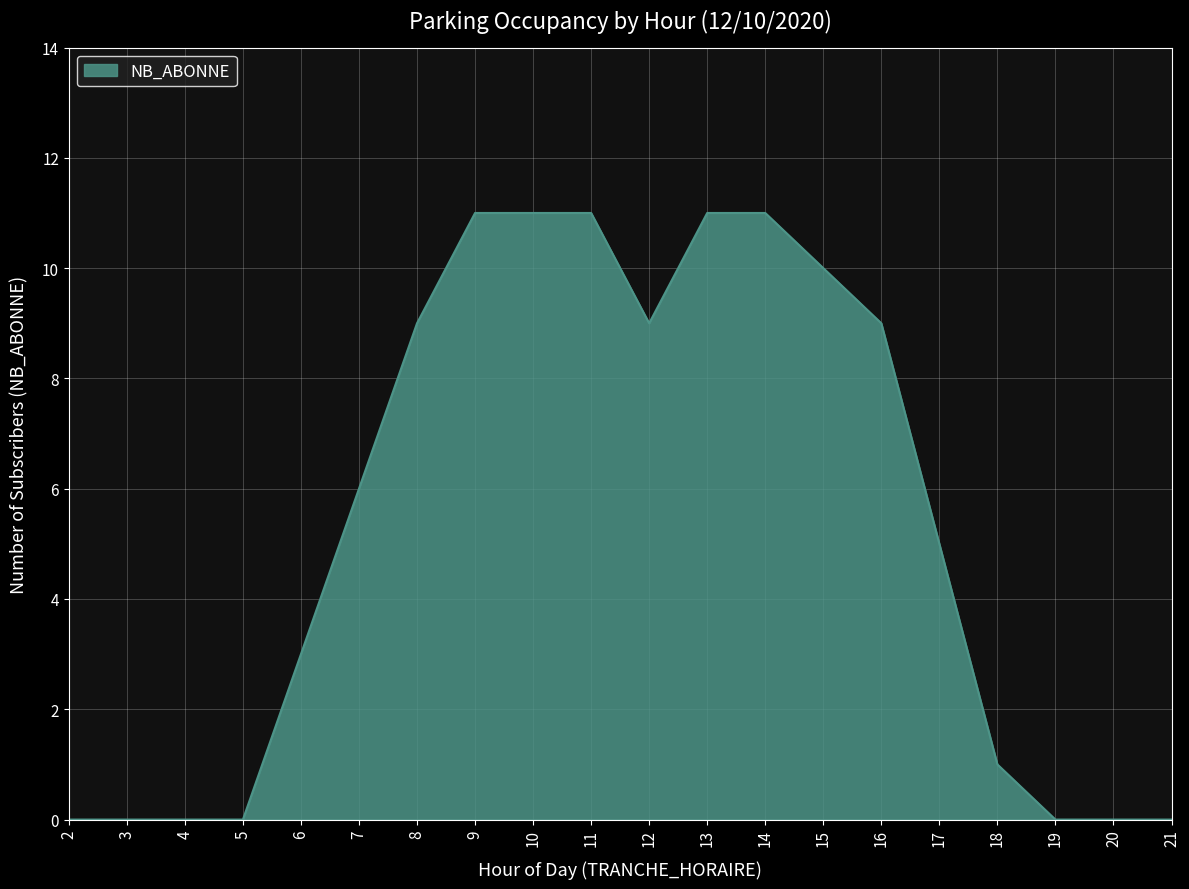

The value at 16 is 9. True or false?

True